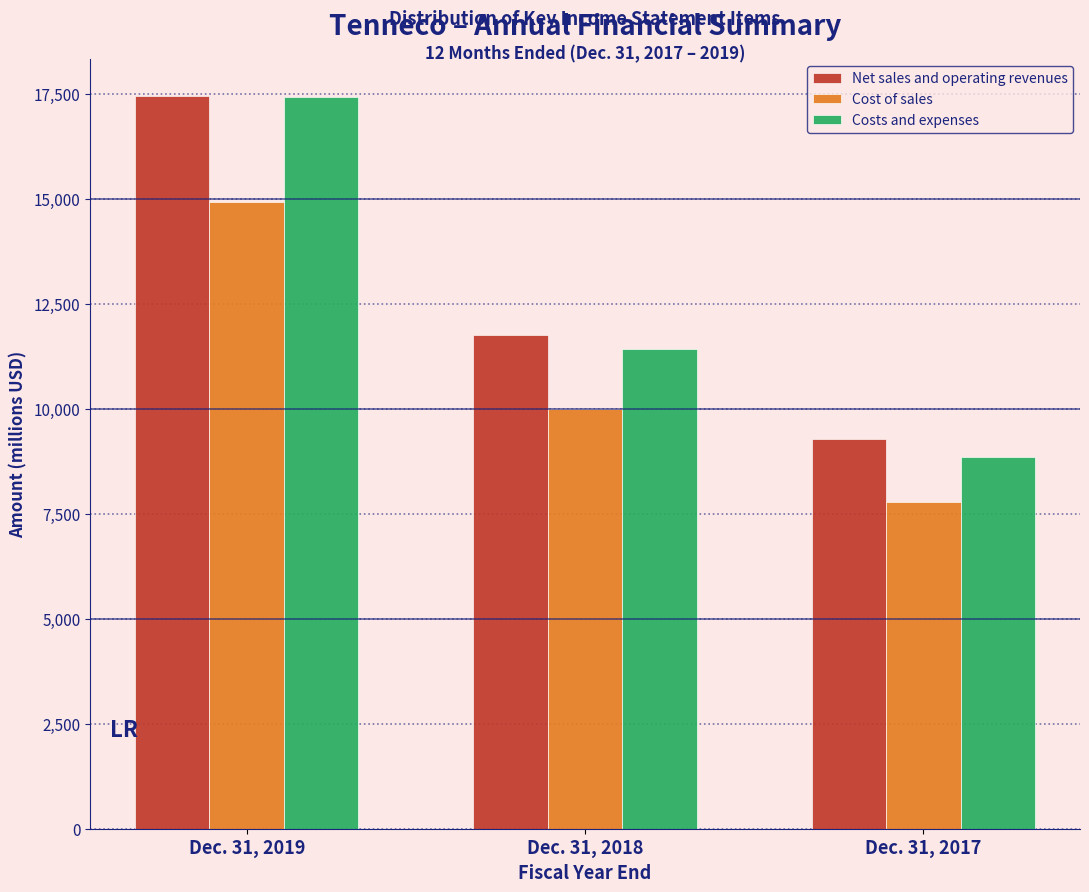

Reading left to right, transcribe all the data shown in this chart.

Net sales and operating revenues: Dec. 31, 2019=17450	Dec. 31, 2018=11763	Dec. 31, 2017=9274
Cost of sales: Dec. 31, 2019=14912	Dec. 31, 2018=10002	Dec. 31, 2017=7771
Costs and expenses: Dec. 31, 2019=17414	Dec. 31, 2018=11419	Dec. 31, 2017=8845